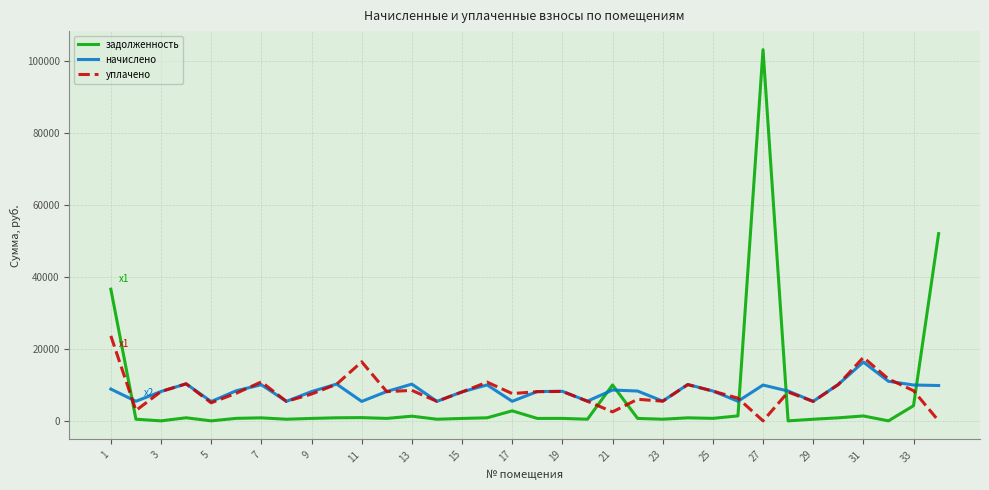

What is the maximum value for начислено?

16361.3